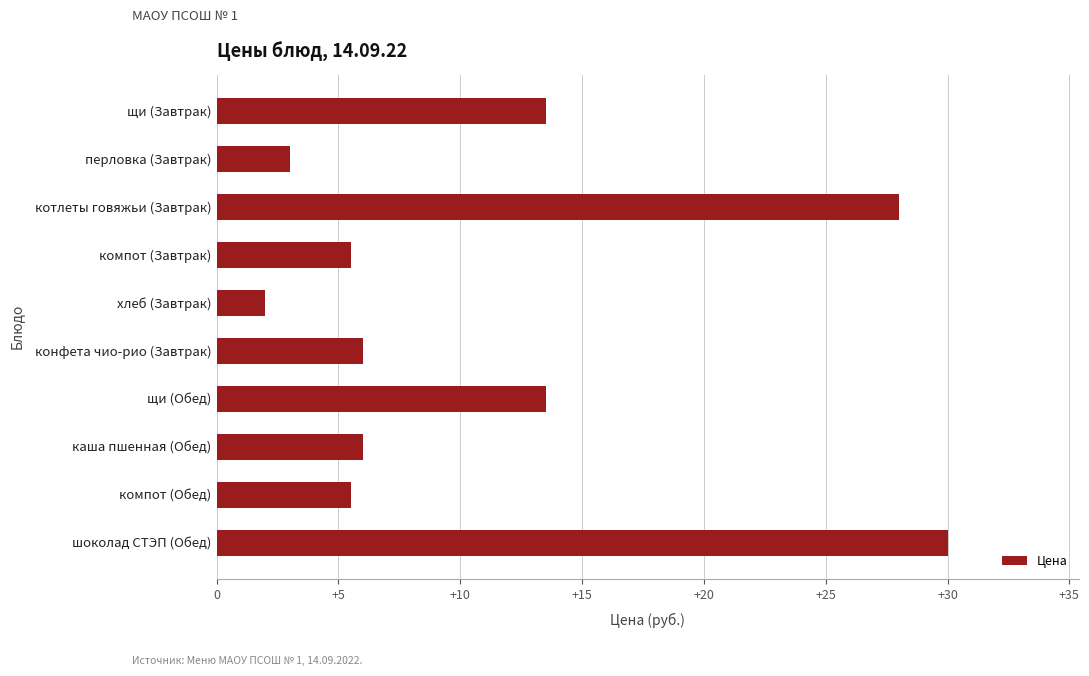

Is it true that the value at щи (Завтрак) is 13.5?

True